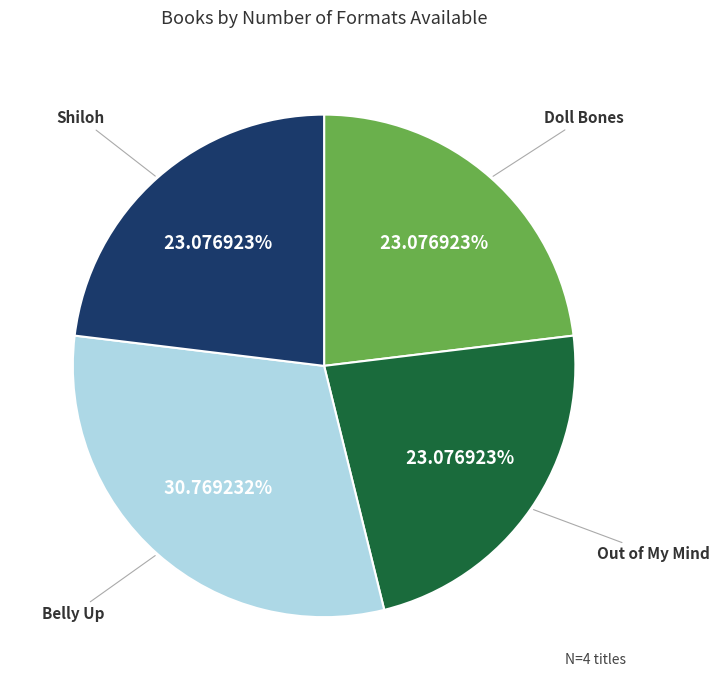

To the nearest percent, what is the combined percentage of Doll Bones and Shiloh?

46%